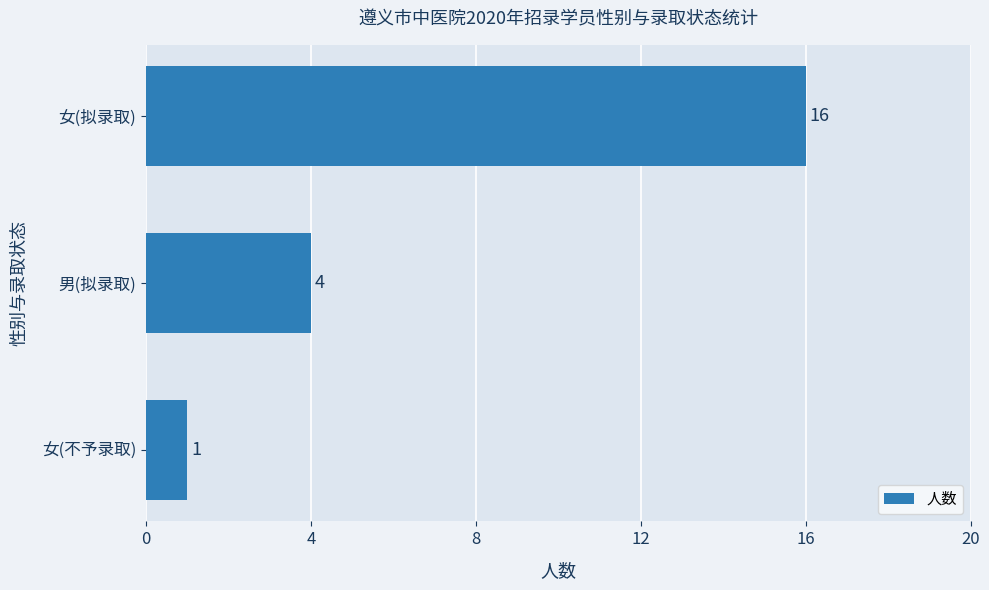

At which label is the value closest to 8?

男(拟录取)